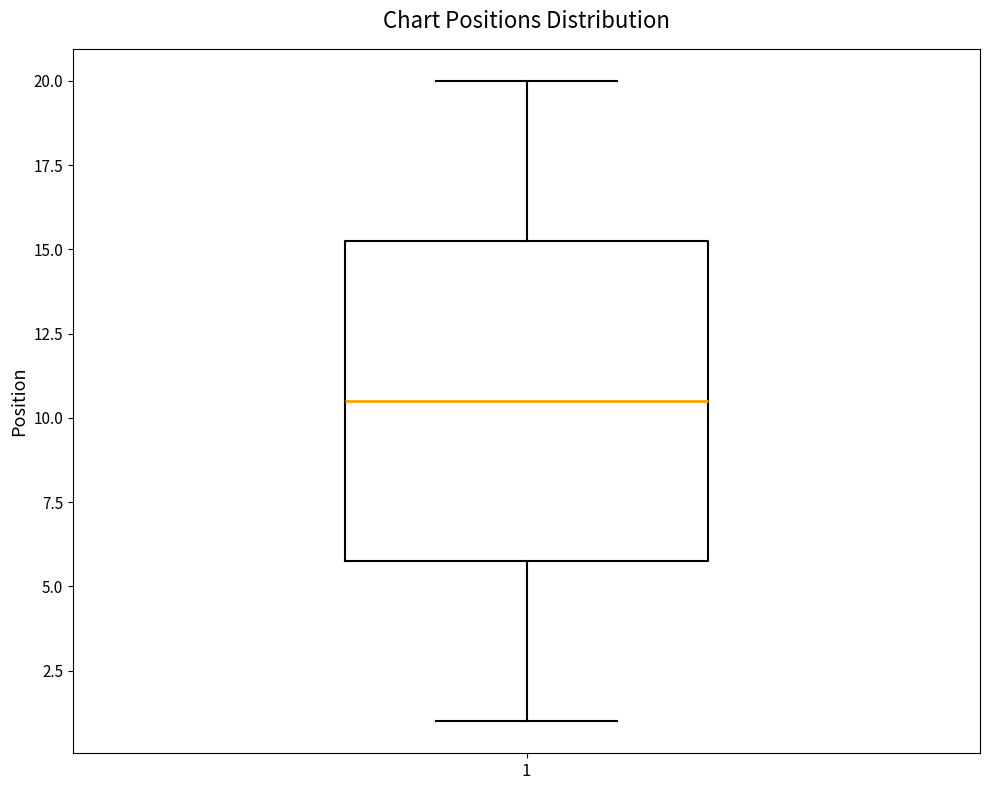

Transcribe this box plot: give where the median line is, the range the box spans, and where the two whiskers end, as read against the y-axis. The values are not printed on the chart, so give them approximately, as read against the axis.

median 10.5, box 6.0 to 15.5, whiskers 1.0 to 20.0